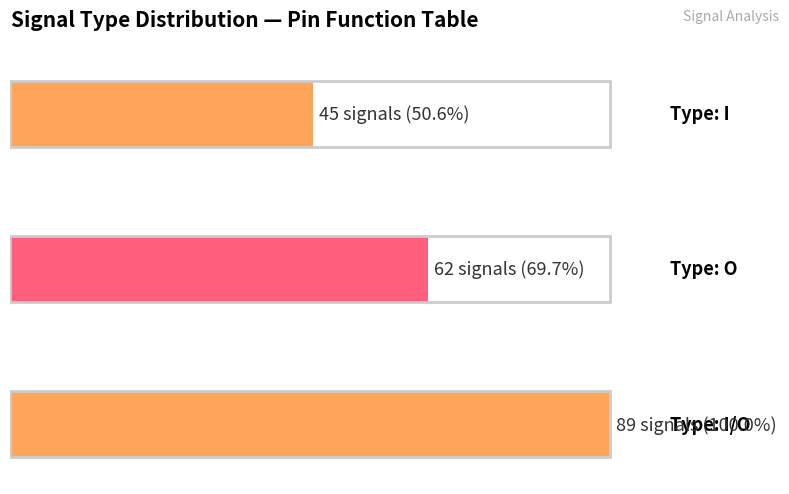

Reading left to right, extract all data points from this chart.

I=45	O=62	I/O=89